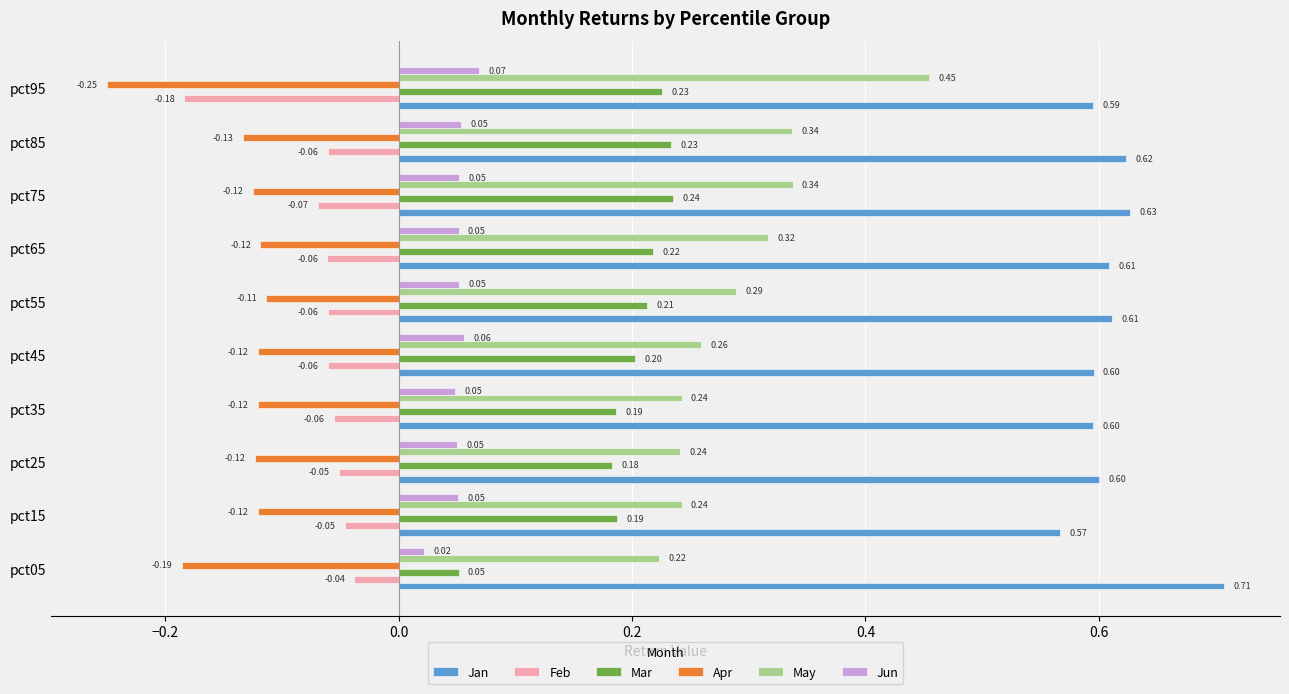

What is the sum of all Feb values?

-0.7